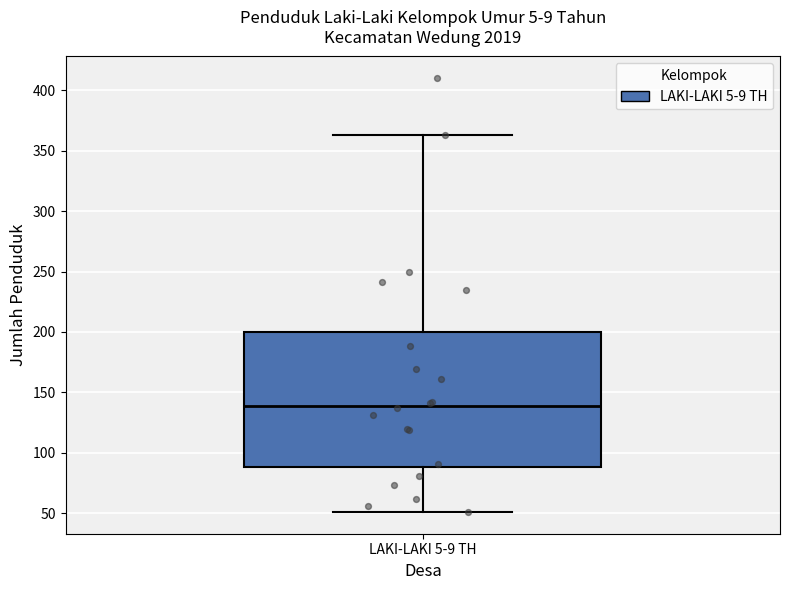

Where does the lower whisker of the box for LAKI-LAKI 5-9 TH end on the y-axis? The values are not printed on the chart, so give them approximately, as read against the axis.

50